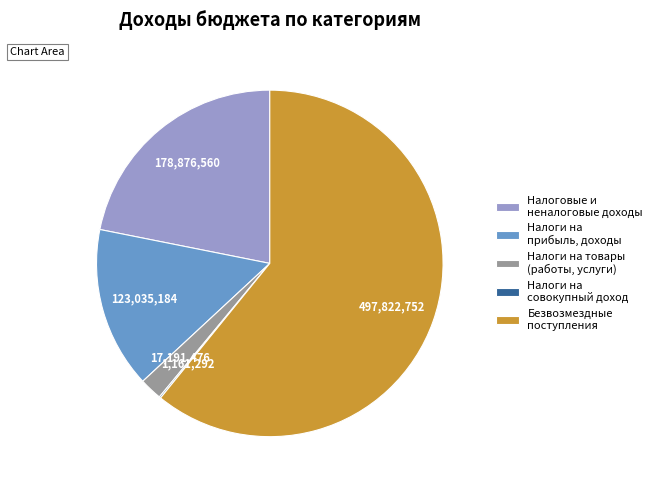

Which slice is the largest?

Безвозмездные поступления